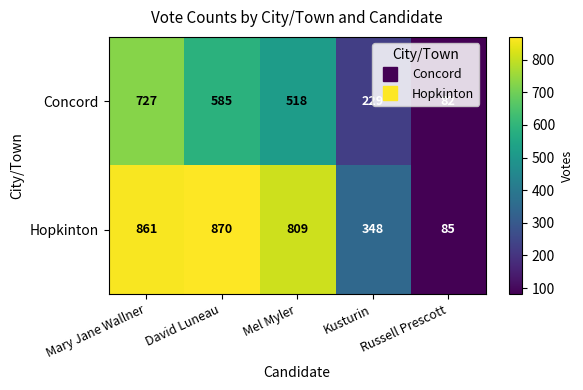

Rank the categories by Concord value from highest to lowest.

Mary Jane Wallner, David Luneau, Mel Myler, Kusturin, Russell Prescott